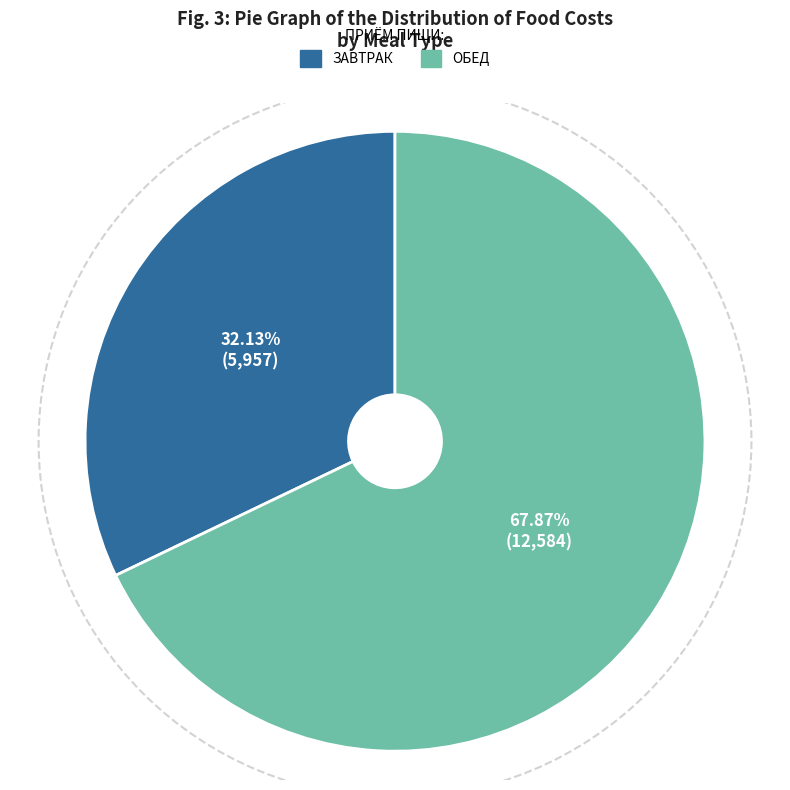

Is there a majority slice in this chart?

Yes